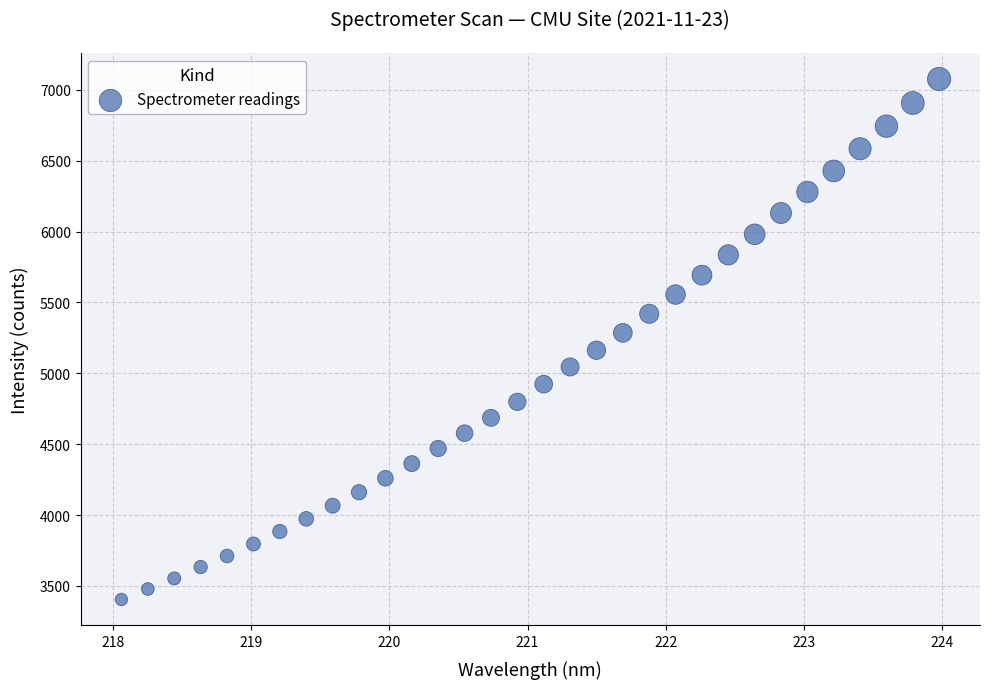

What is the range of X values (max minus min)?

5.9